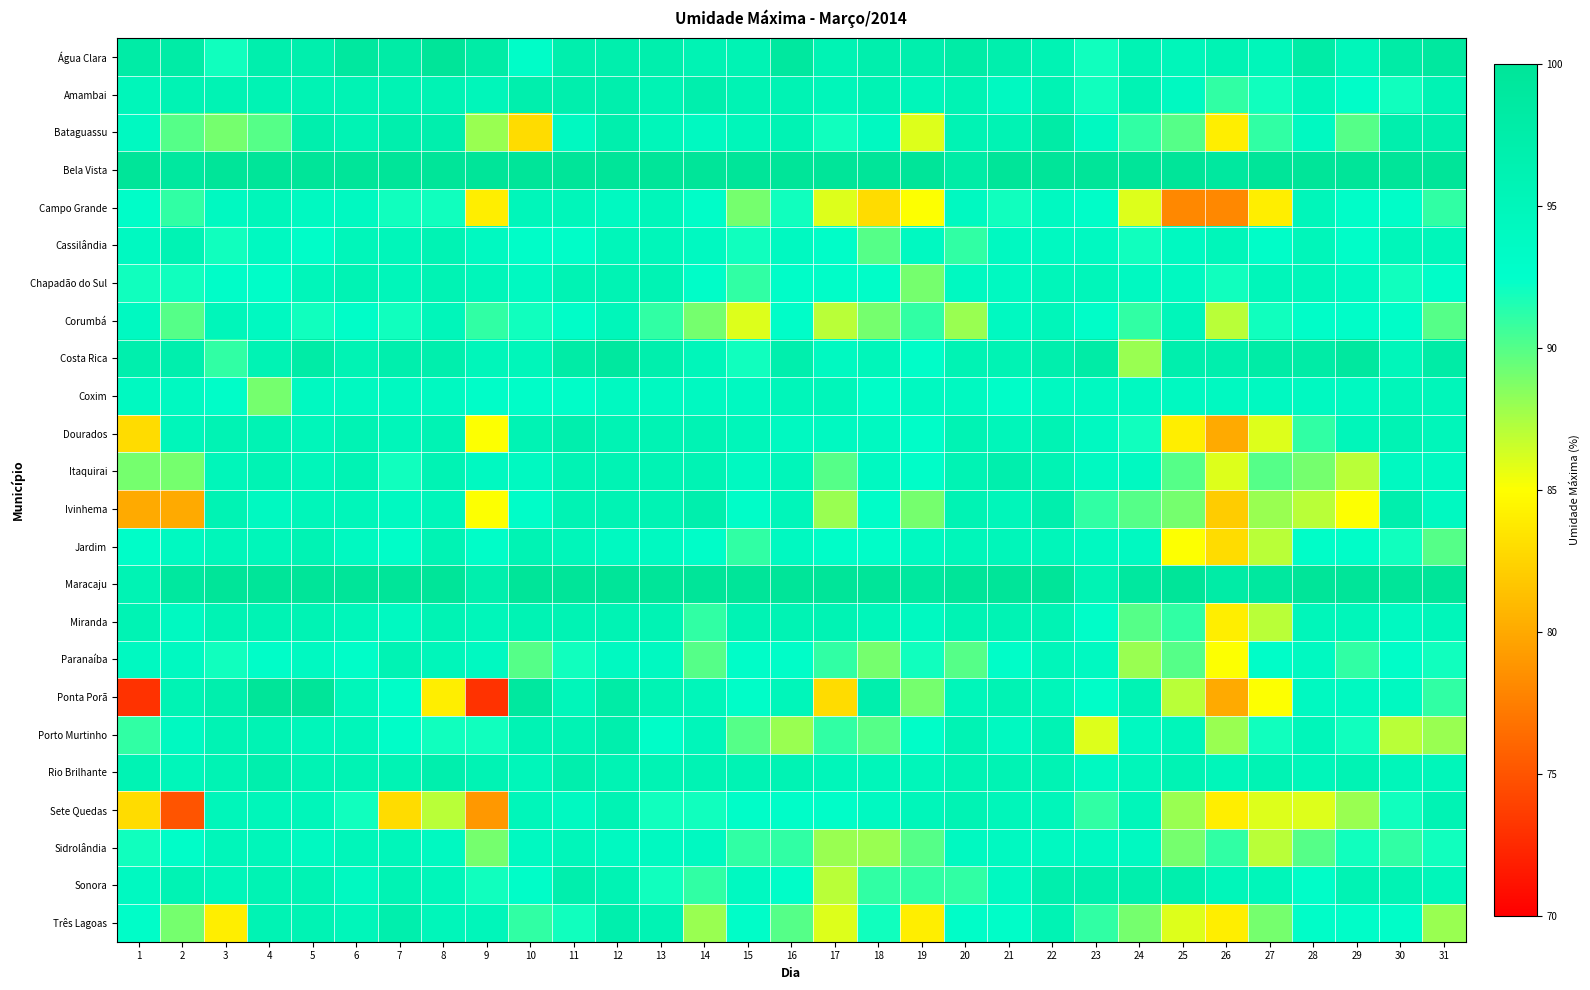

How many data points does each series have?

31